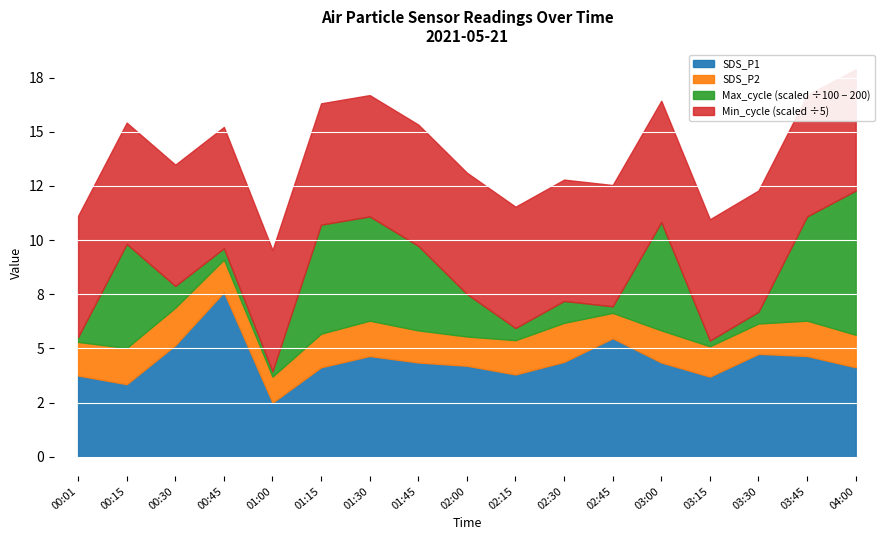

At which label is SDS_P1 closest to 5?

00:30